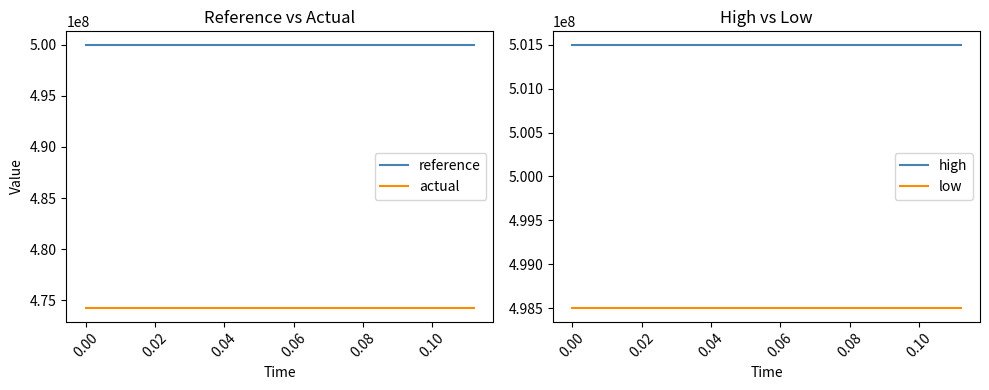

True or false: reference and low intersect in this chart.

False